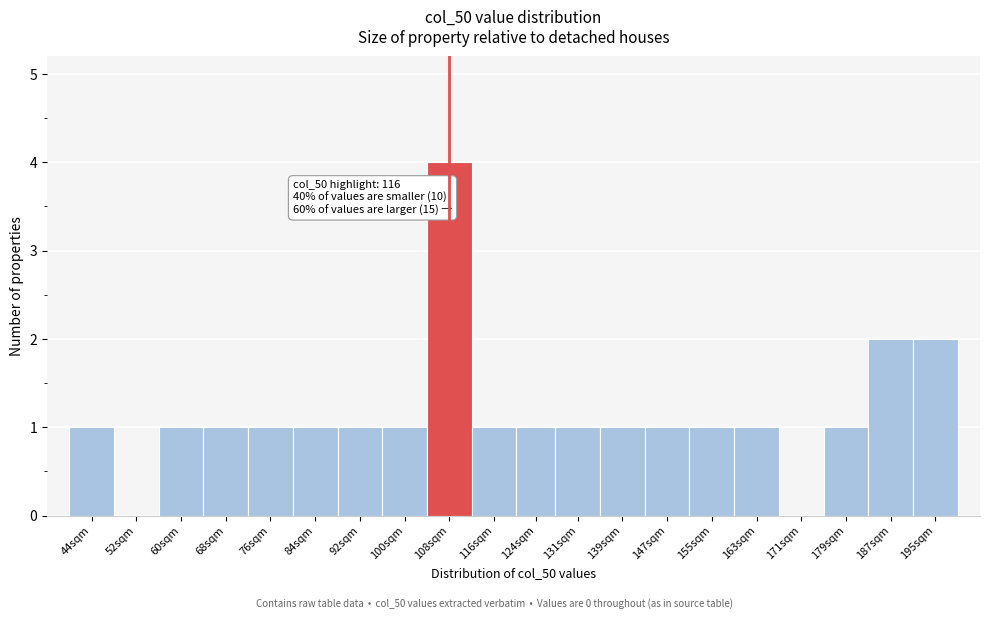

Reading left to right, transcribe all the data shown in this chart.

44sqm=1	52sqm=0	60sqm=1	68sqm=1	76sqm=1	84sqm=1	92sqm=1	100sqm=1	108sqm=4	116sqm=1	124sqm=1	131sqm=1	139sqm=1	147sqm=1	155sqm=1	163sqm=1	171sqm=0	179sqm=1	187sqm=2	195sqm=2